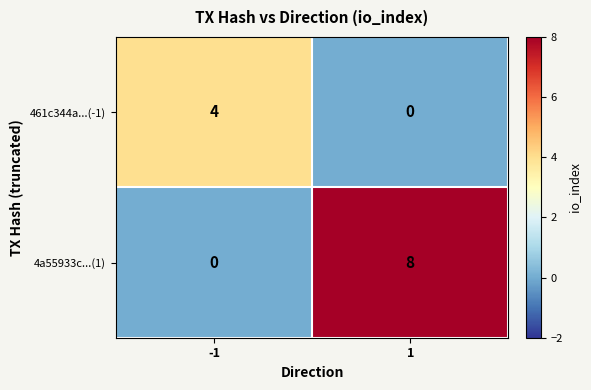

What is the difference between the maximum and minimum values in the 461c344a...(-1) series?

4